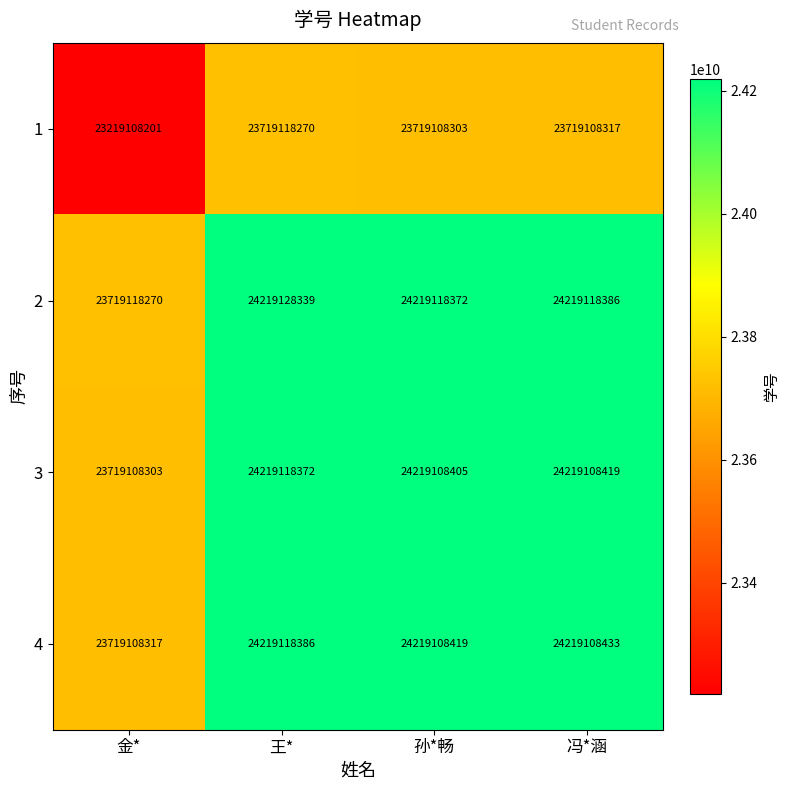

Count the number of data series in this chart.

4